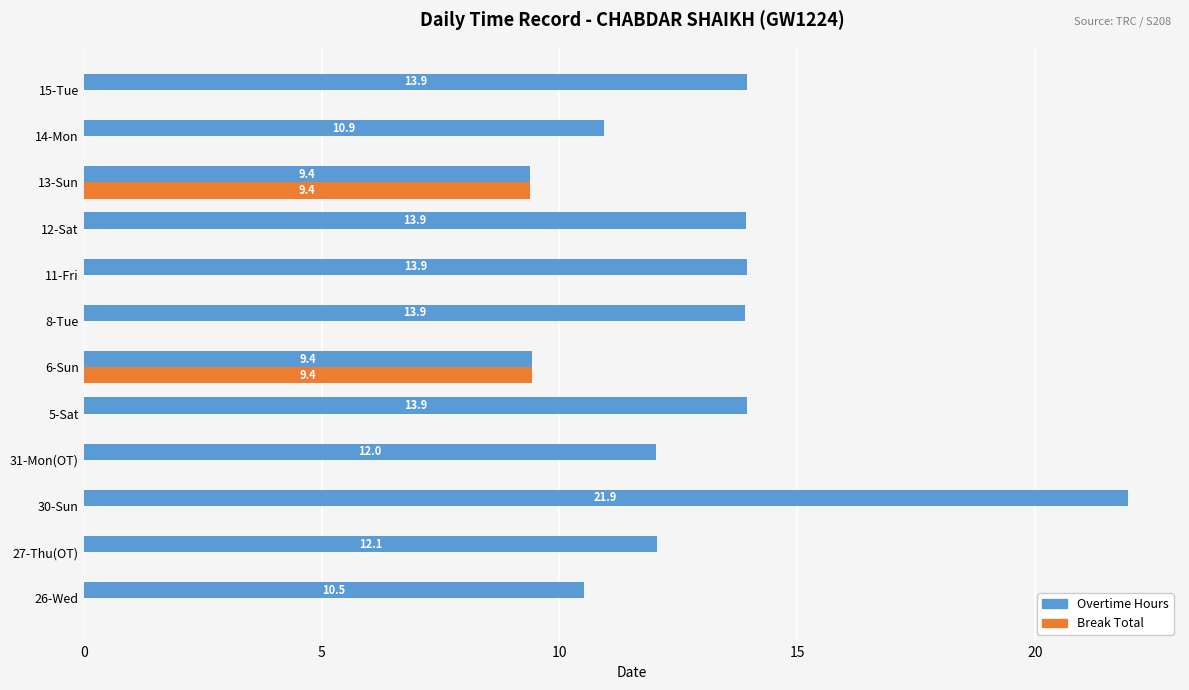

At which category is the sum across all series the highest?

30-Sun